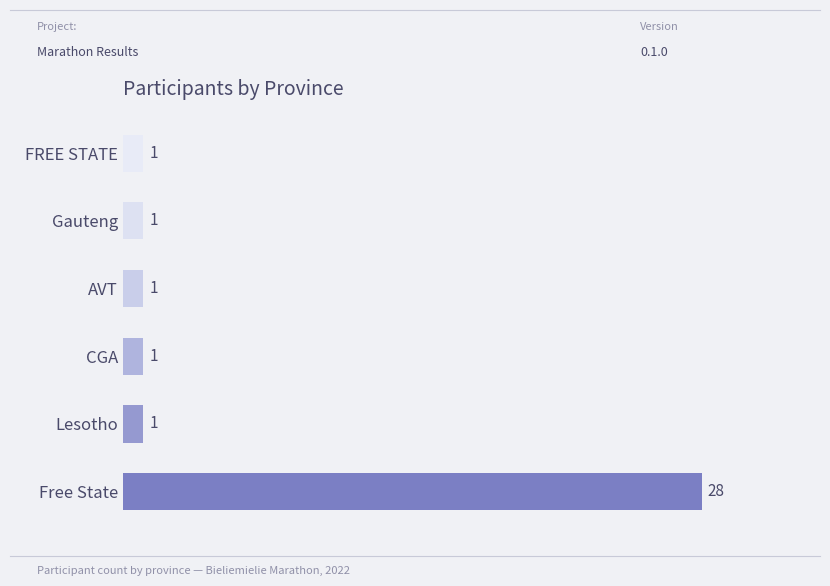

What is the smallest value displayed?

1